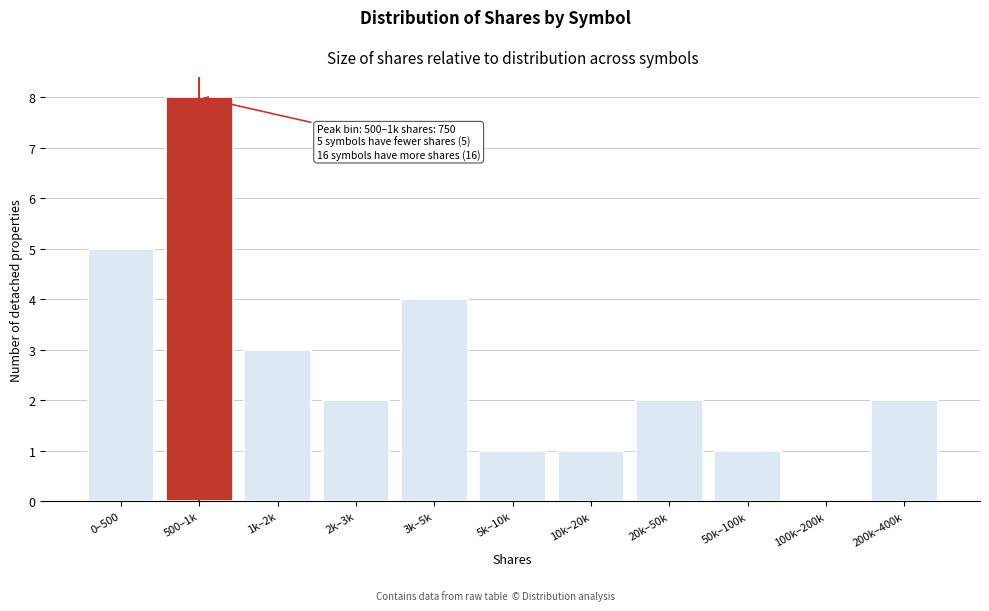

Reading right to left, what are all the values shown in this chart?

200k–400k=2	100k–200k=0	50k–100k=1	20k–50k=2	10k–20k=1	5k–10k=1	3k–5k=4	2k–3k=2	1k–2k=3	500–1k=8	0–500=5